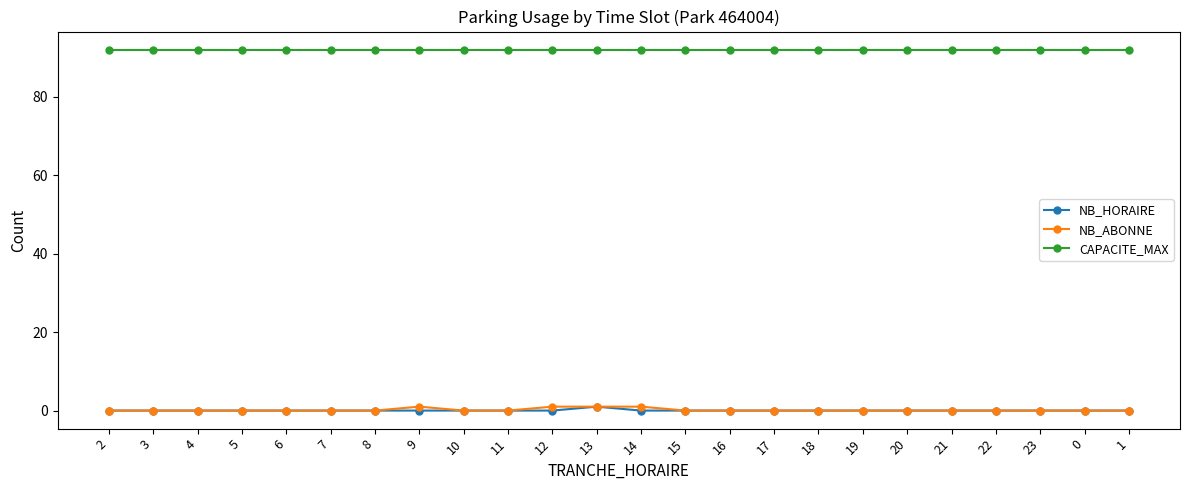

True or false: CAPACITE_MAX and NB_ABONNE intersect in this chart.

False